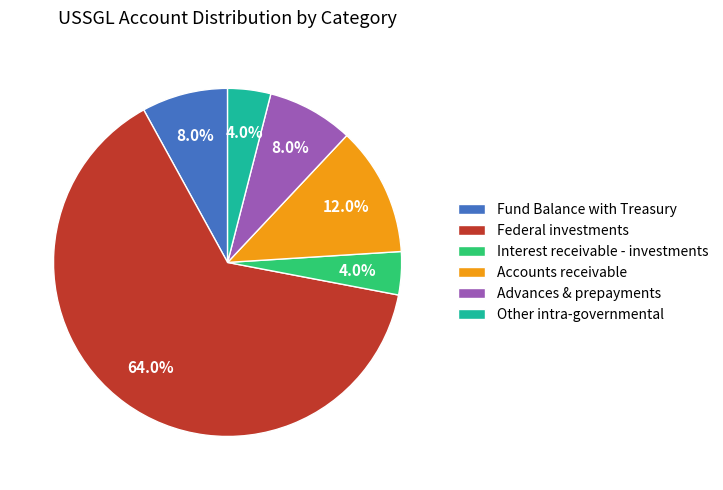

How many slices are in this pie chart?

6